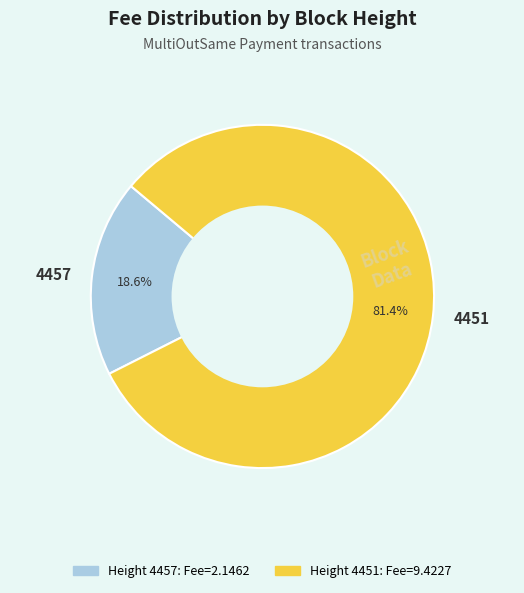

To the nearest percent, what percentage of the pie is 4457?

19%